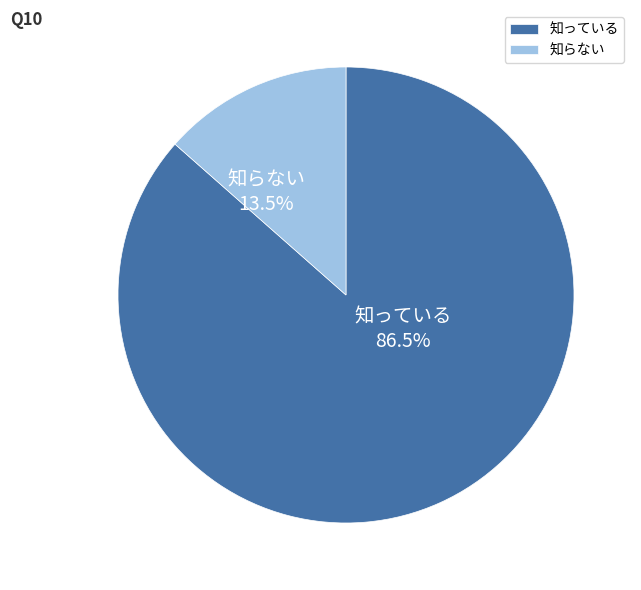

Between 知らない and 知っている, which is larger?

知っている